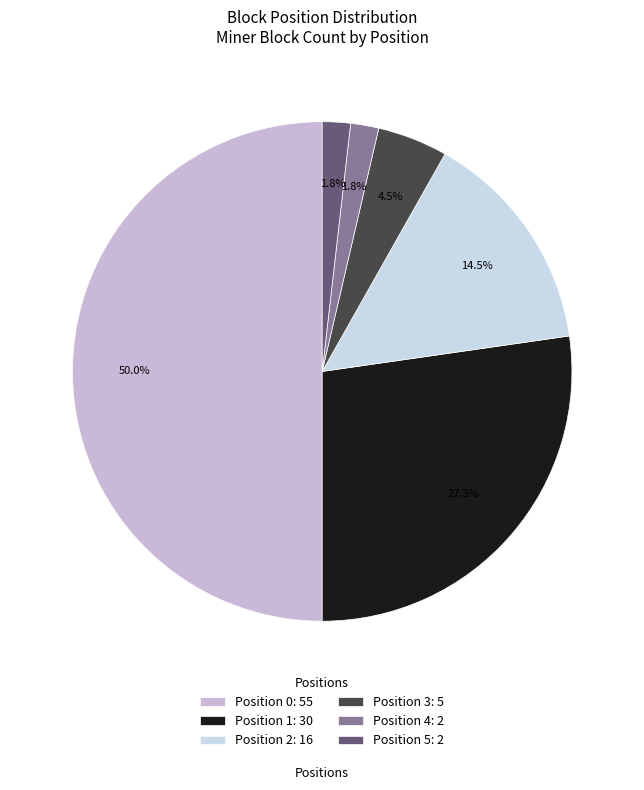

What is the total percentage of Position 3 and Position 5?

6.4%